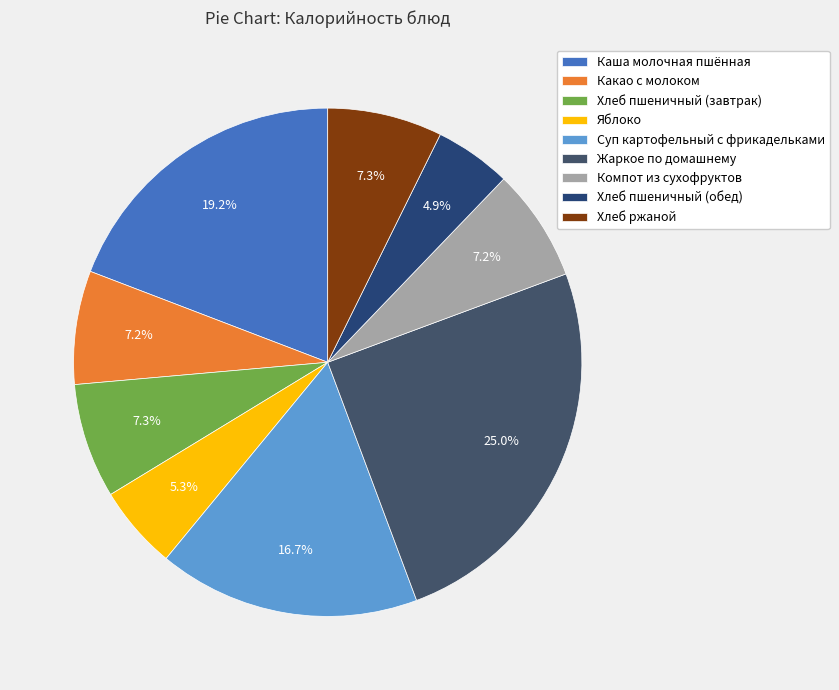

What percentage is the Компот из сухофруктов slice, to the nearest percent?

7%